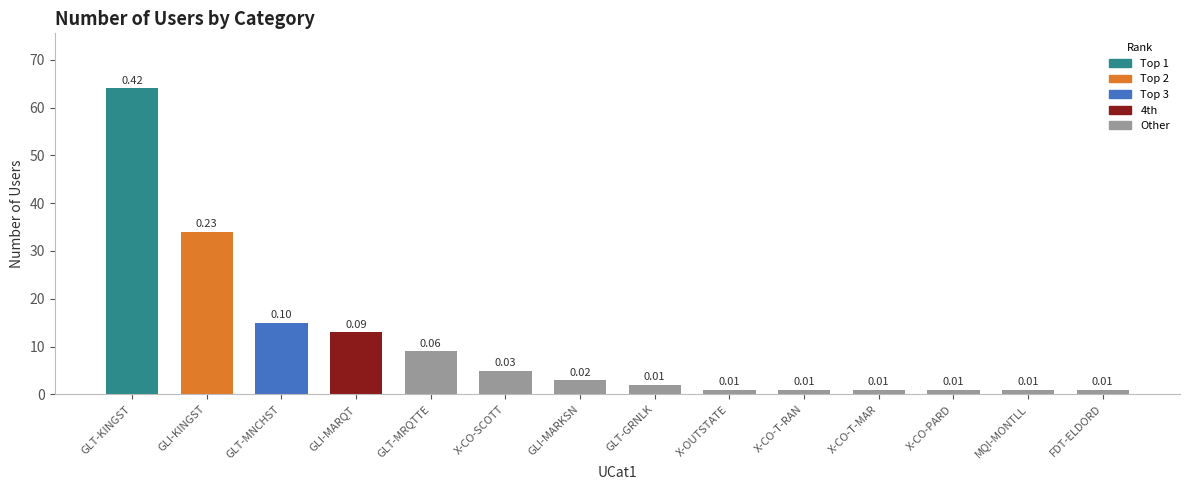

How many bars are there in total?

14